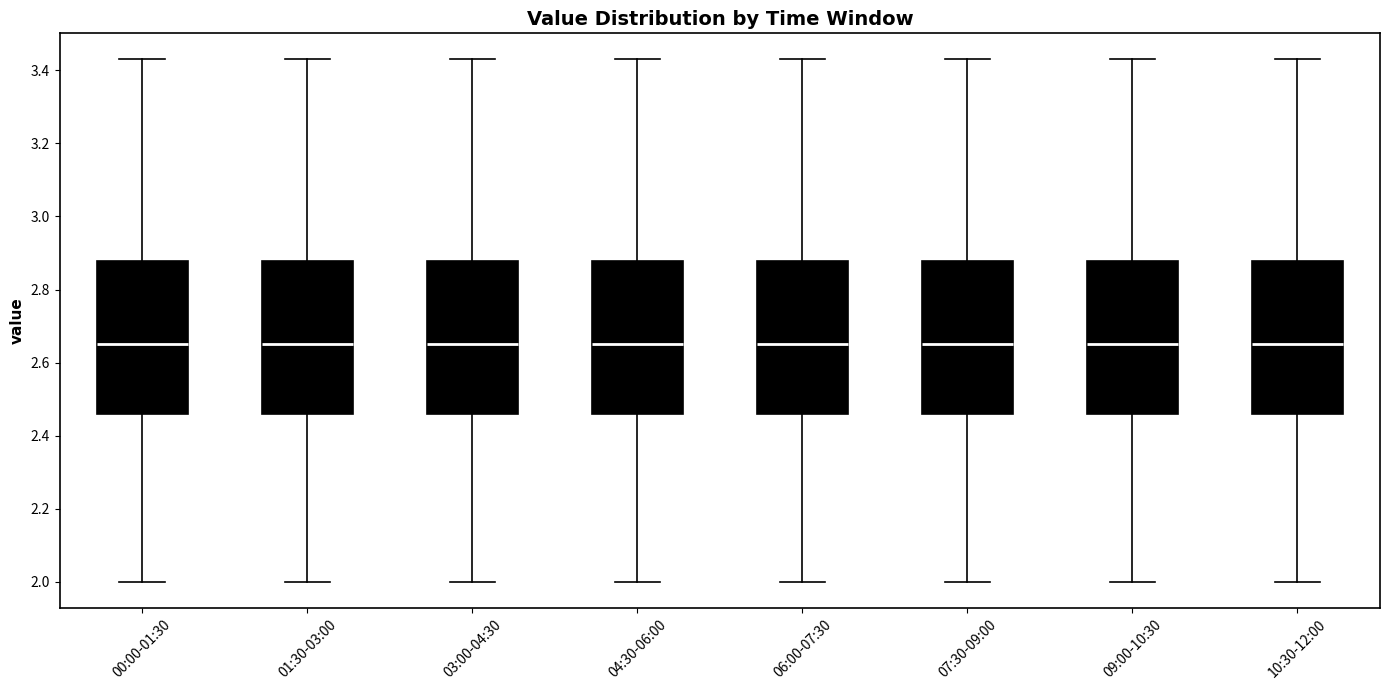

Reading left to right, transcribe this box plot: for each box, give where its median line is, the range the box spans, and where its two whiskers end, as read against the y-axis. The values are not printed on the chart, so give them approximately, as read against the axis.

00:00-01:30: median 2.66, box 2.46 to 2.88, whiskers 2.00 to 3.44
01:30-03:00: median 2.66, box 2.46 to 2.88, whiskers 2.00 to 3.44
03:00-04:30: median 2.66, box 2.46 to 2.88, whiskers 2.00 to 3.44
04:30-06:00: median 2.66, box 2.46 to 2.88, whiskers 2.00 to 3.44
06:00-07:30: median 2.66, box 2.46 to 2.88, whiskers 2.00 to 3.44
07:30-09:00: median 2.66, box 2.46 to 2.88, whiskers 2.00 to 3.44
09:00-10:30: median 2.66, box 2.46 to 2.88, whiskers 2.00 to 3.44
10:30-12:00: median 2.66, box 2.46 to 2.88, whiskers 2.00 to 3.44